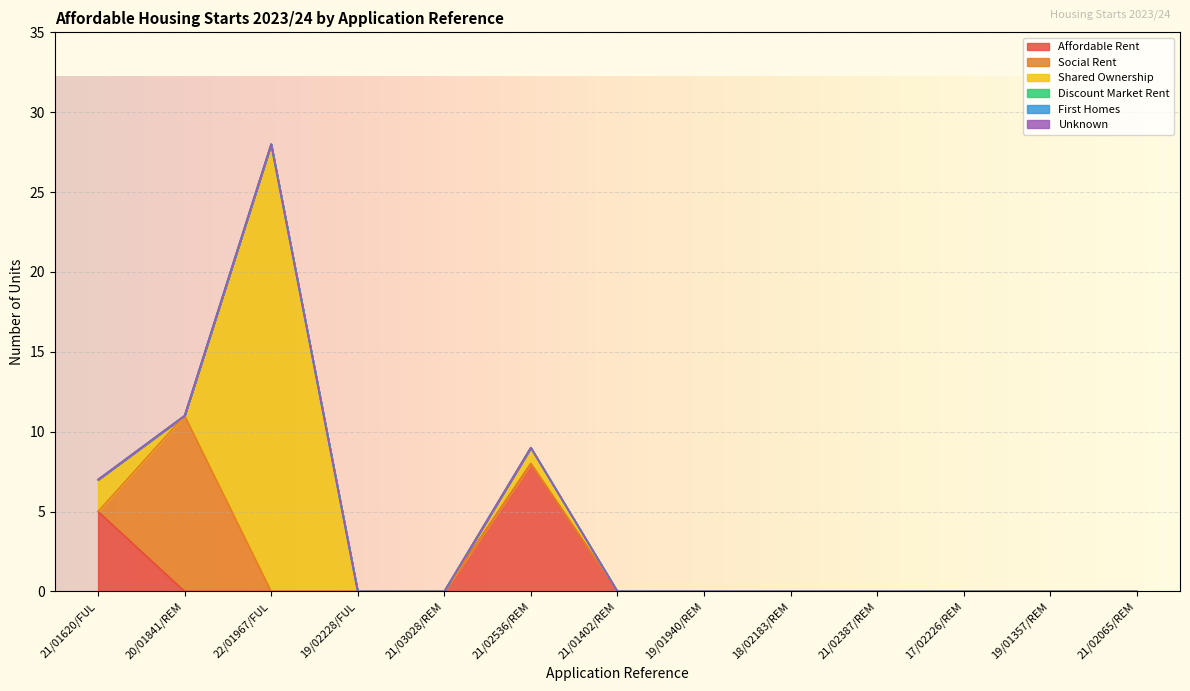

True or false: Shared Ownership and First Homes intersect in this chart.

False